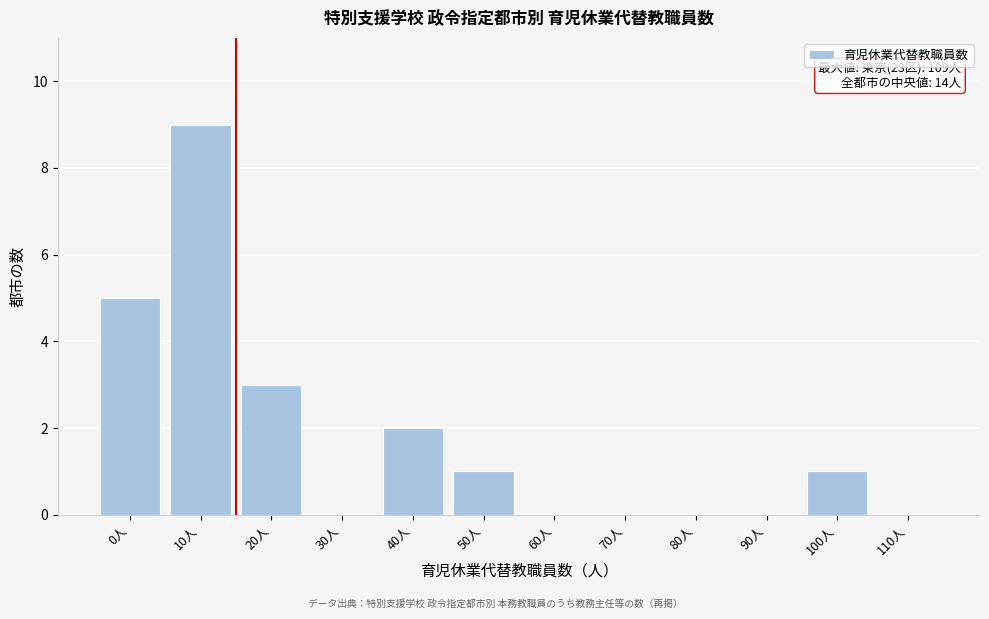

Reading left to right, what are all the values shown in this chart?

0人=5	10人=9	20人=3	30人=0	40人=2	50人=1	60人=0	70人=0	80人=0	90人=0	100人=1	110人=0